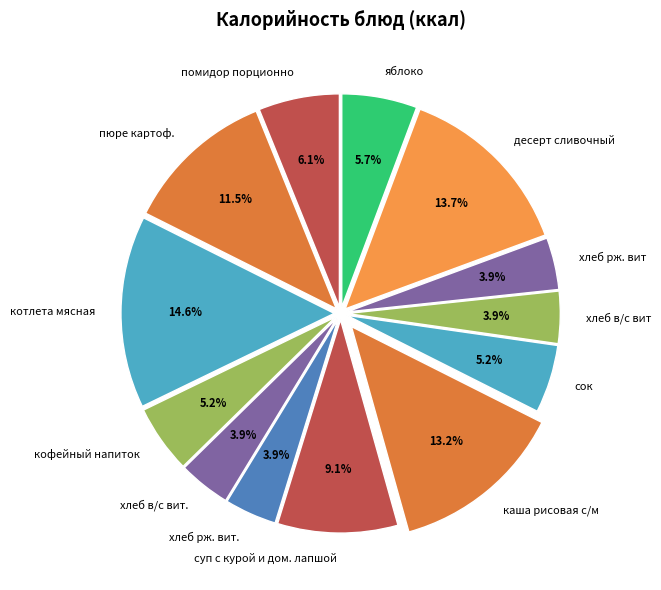

What is the largest slice in the pie chart?

котлета мясная